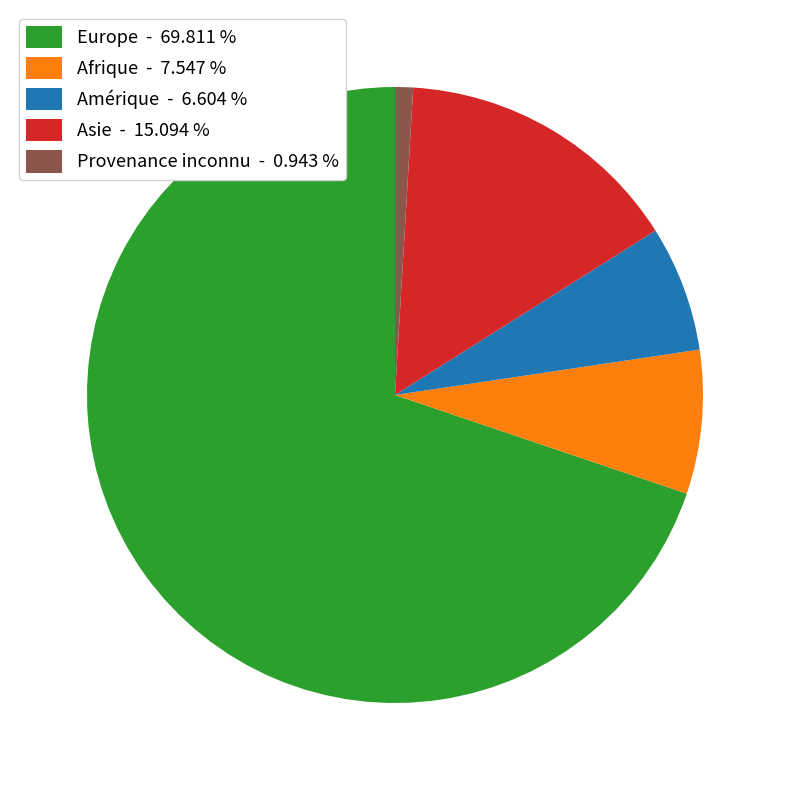

Rank the categories by value from lowest to highest.

Provenance inconnu - 0.943 %, Amérique - 6.604 %, Afrique - 7.547 %, Asie - 15.094 %, Europe - 69.811 %